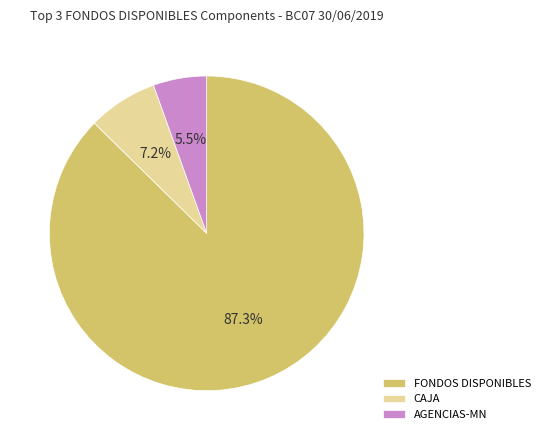

Which slice is the smallest?

AGENCIAS-MN